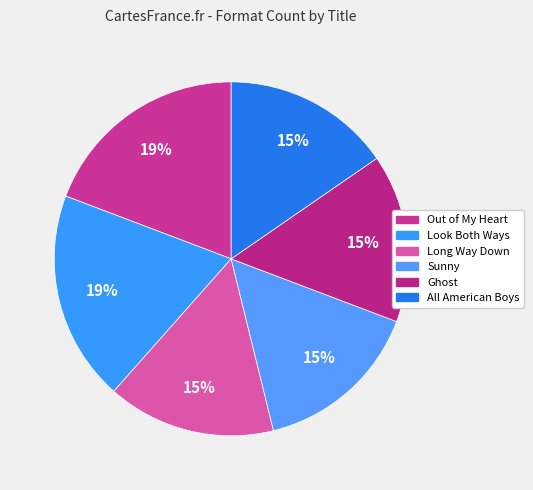

How many slices are in this pie chart?

6